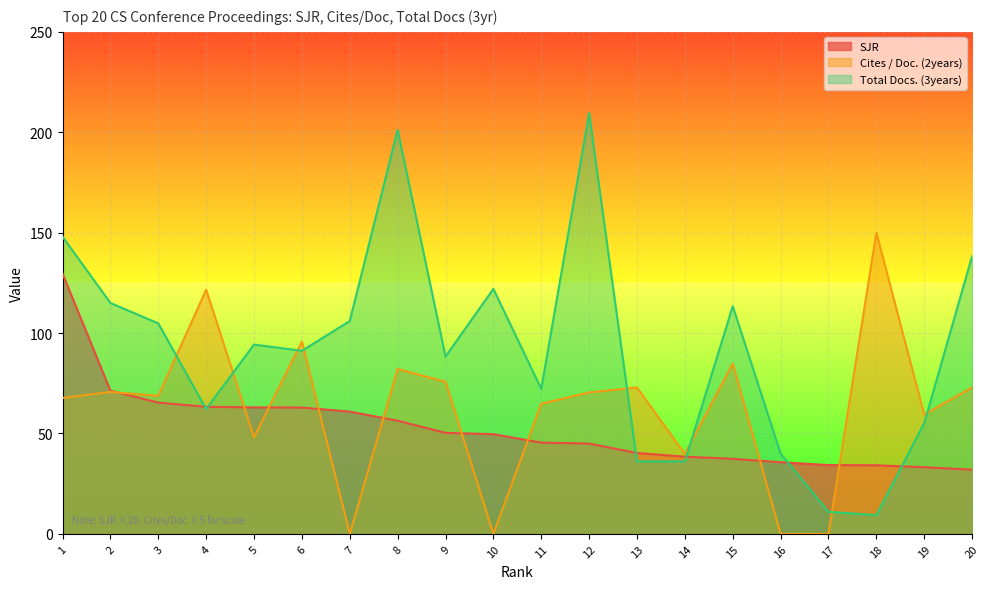

What is the total value across all series at 5?

205.4